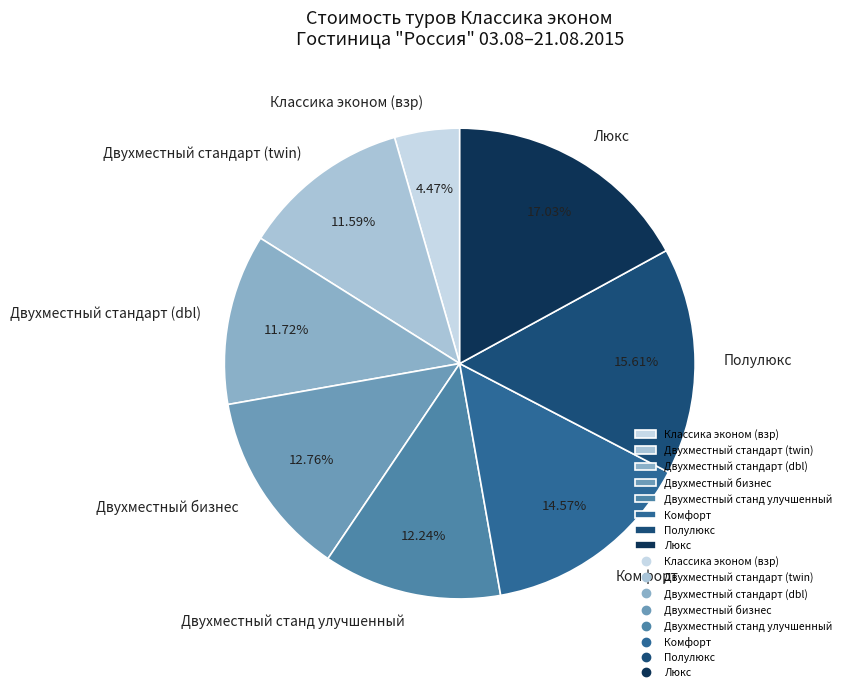

How many slices are in this pie chart?

8